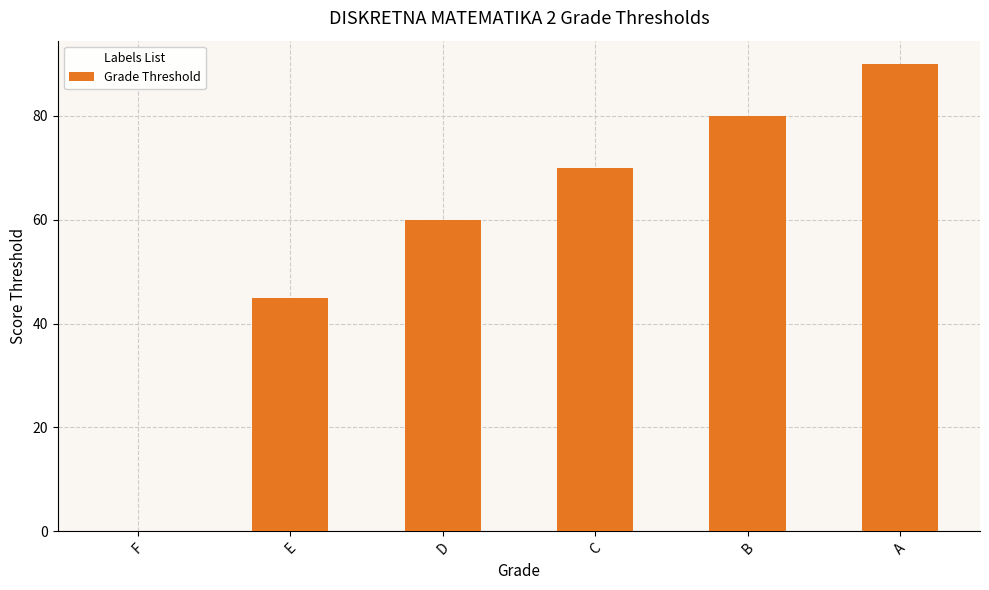

What is the difference between the values at A and C?

20